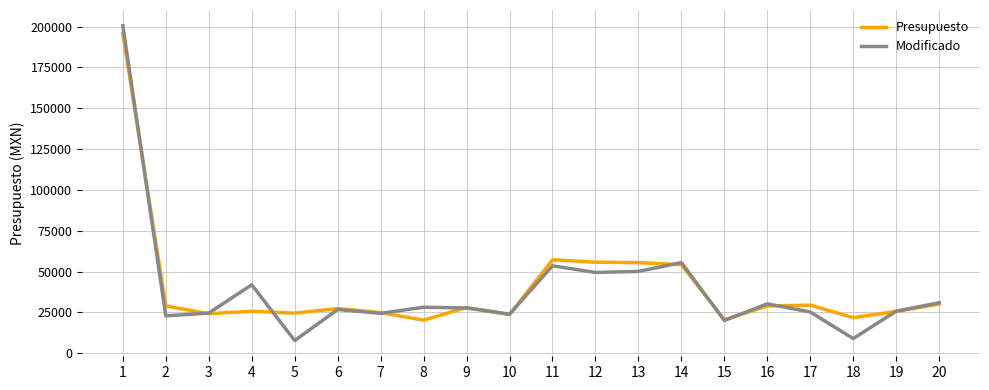

In Modificado, how many points are higher than both neighbors (excluding endpoints)?

6